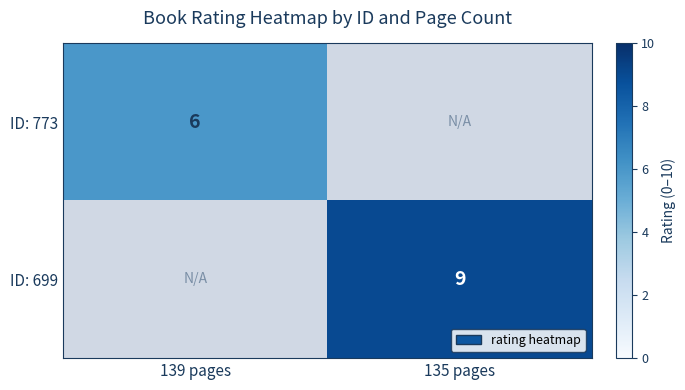

Is the value of ID: 773 at 139 pages greater than the value of ID: 699 at 135 pages?

No